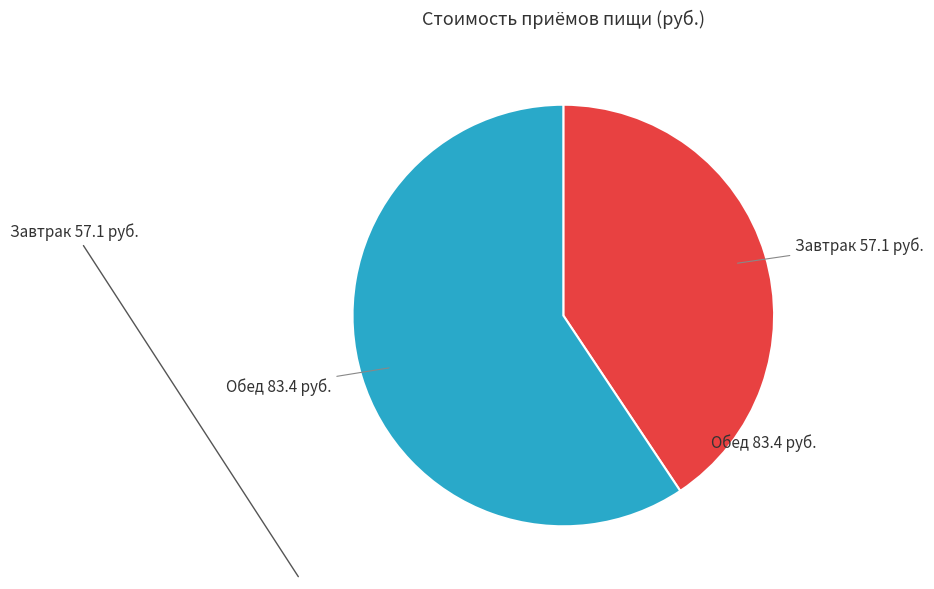

Is it true that Завтрак is 32% of the pie?

False